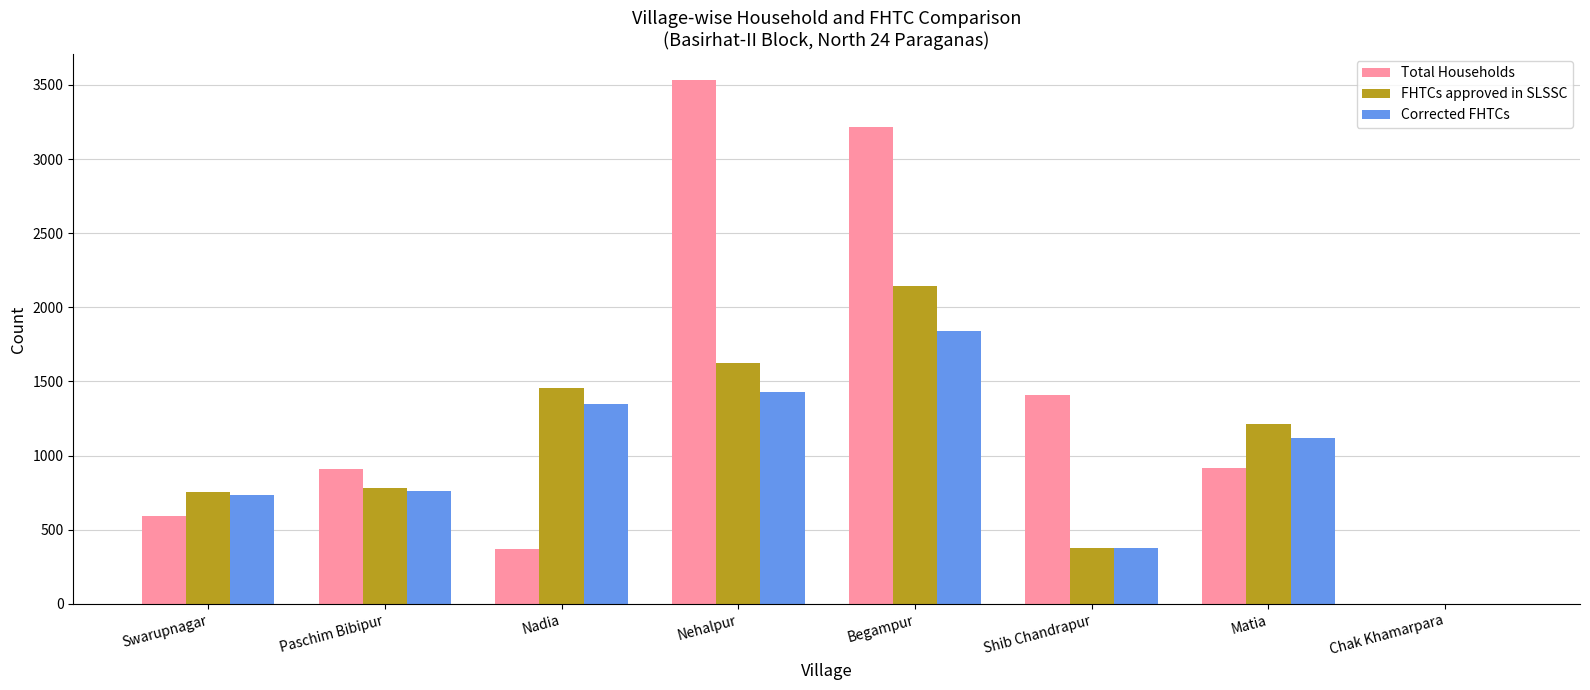

What is the total value across all series at Begampur?

7197